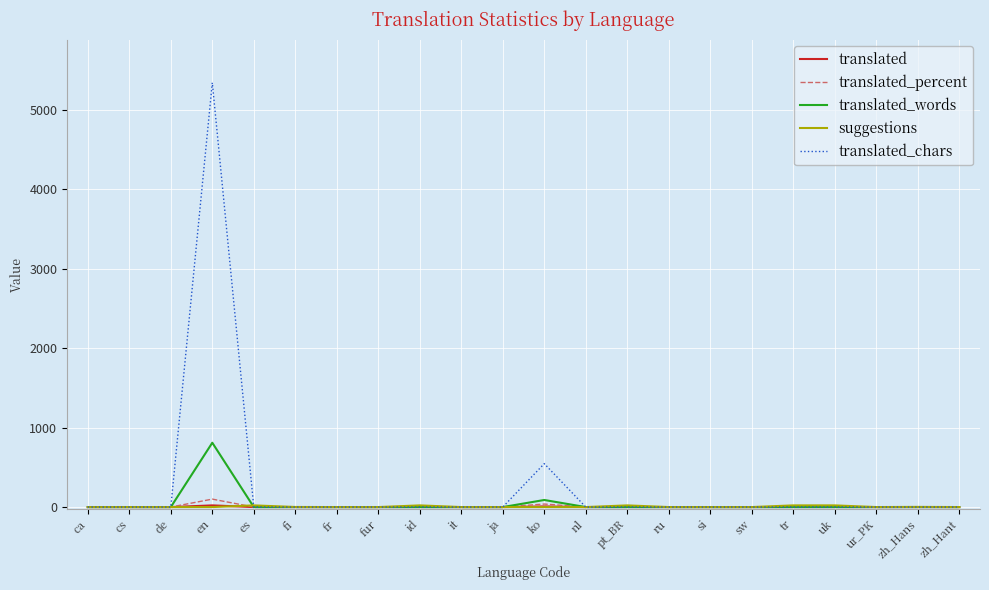

Is this an area chart (filled region under the line)?

No